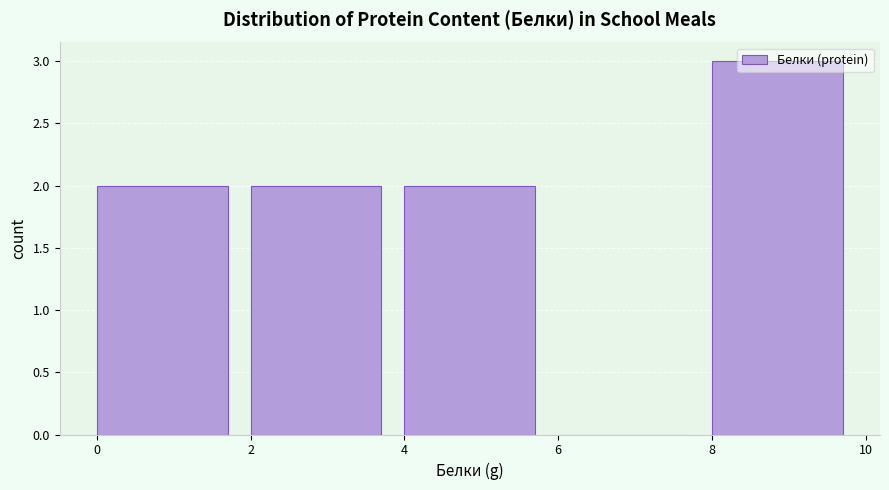

Over which range of the x-axis is the bar tallest?

8 to 10